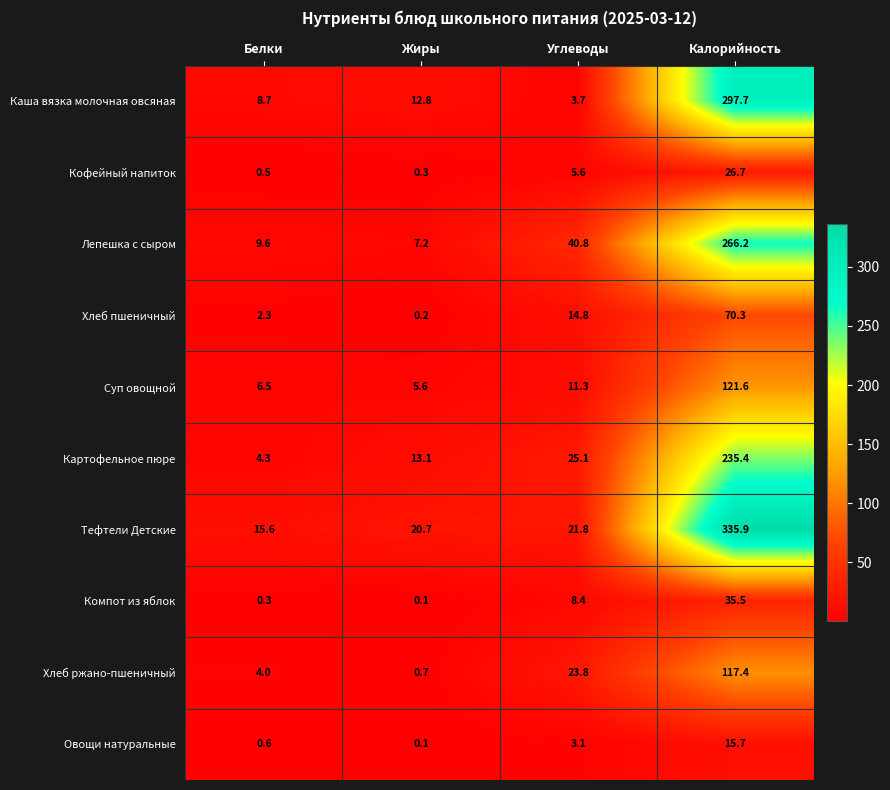

What is the approximate value of Суп овощной at Калорийность?

121.6